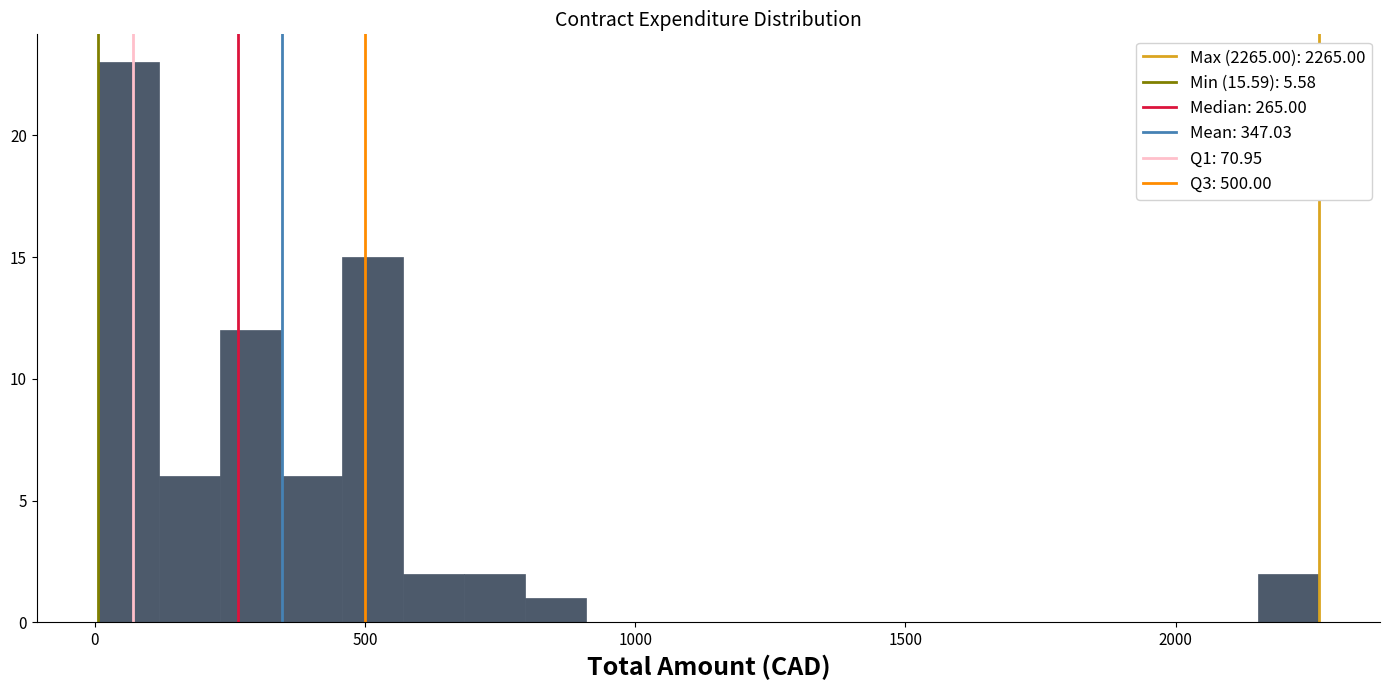

Around what value on the x-axis is the tallest bar? Give the approximate position of its centre, as read against the axis.

50